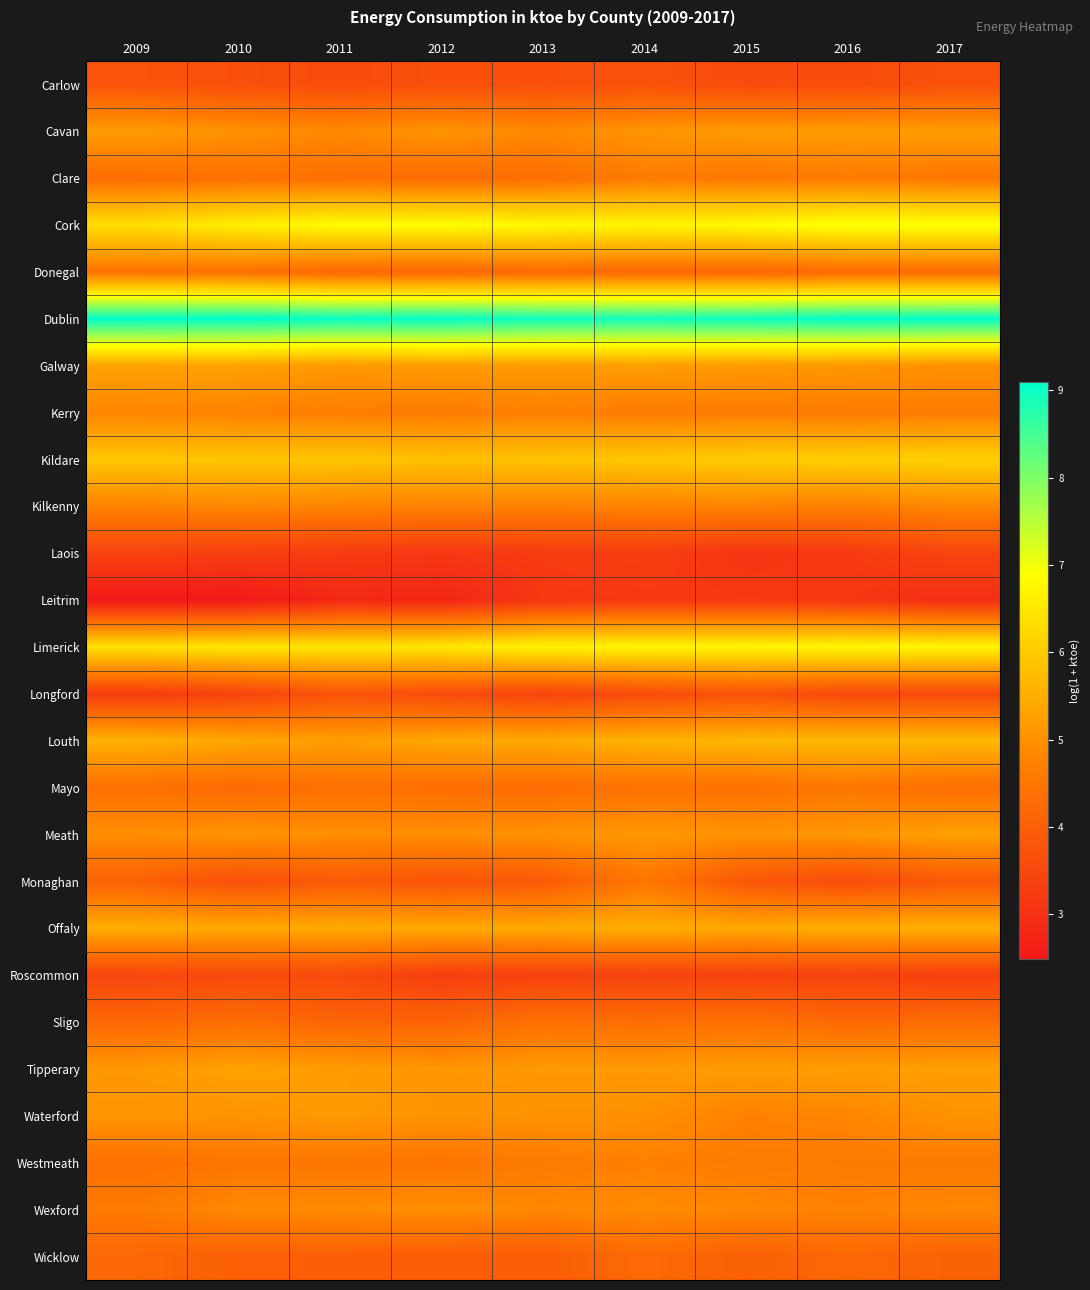

Which category has the highest value across all series?

2010